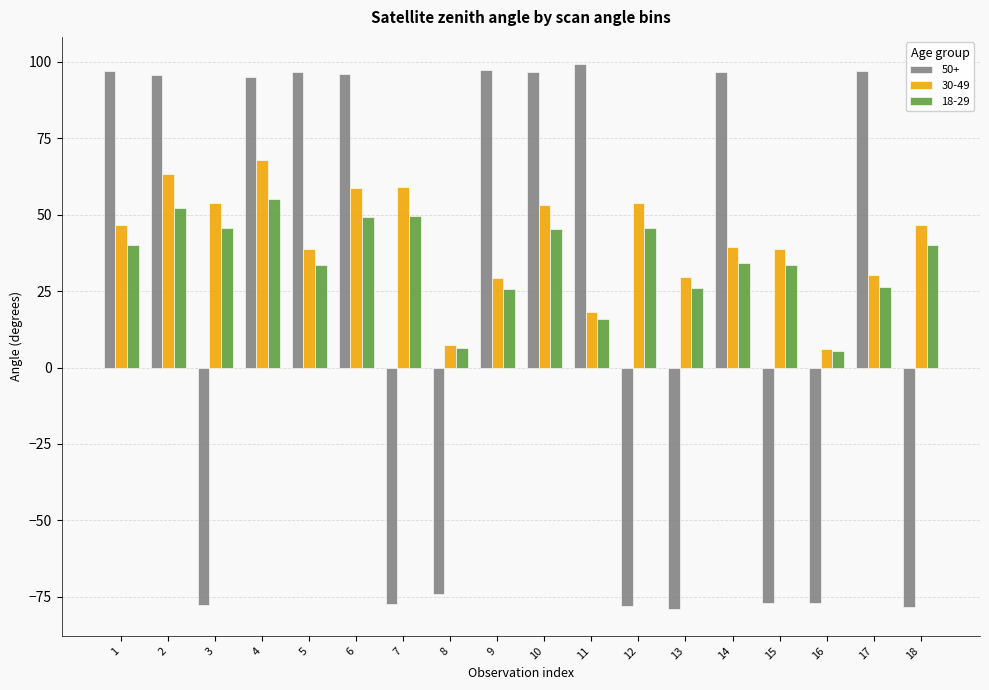

What is the maximum value for 50+?

99.2